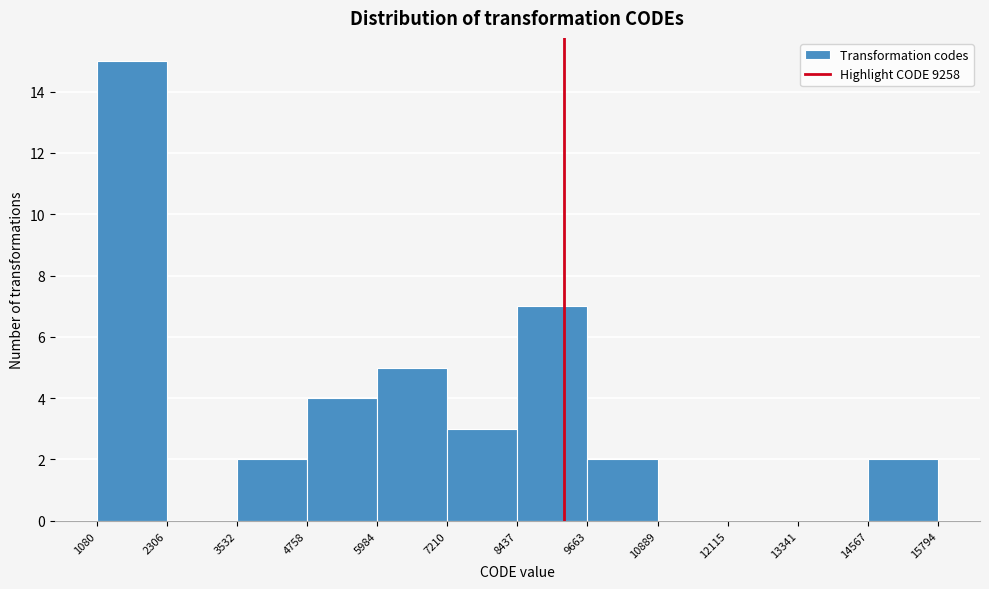

How tall is the bar that spans 1080 to 2306 on the x-axis? The values are not printed on the chart, so give them approximately, as read against the axis.

15